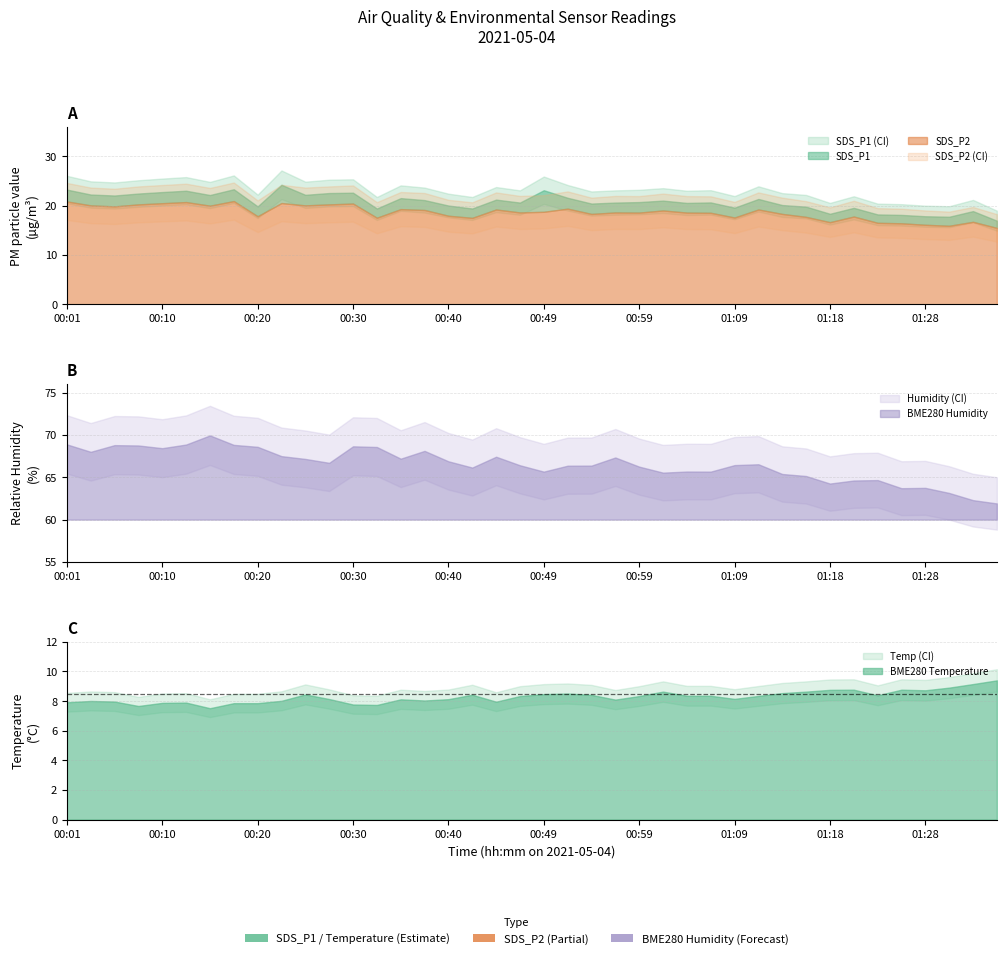

True or false: SDS_P2 and BME280_temperature intersect in this chart.

False